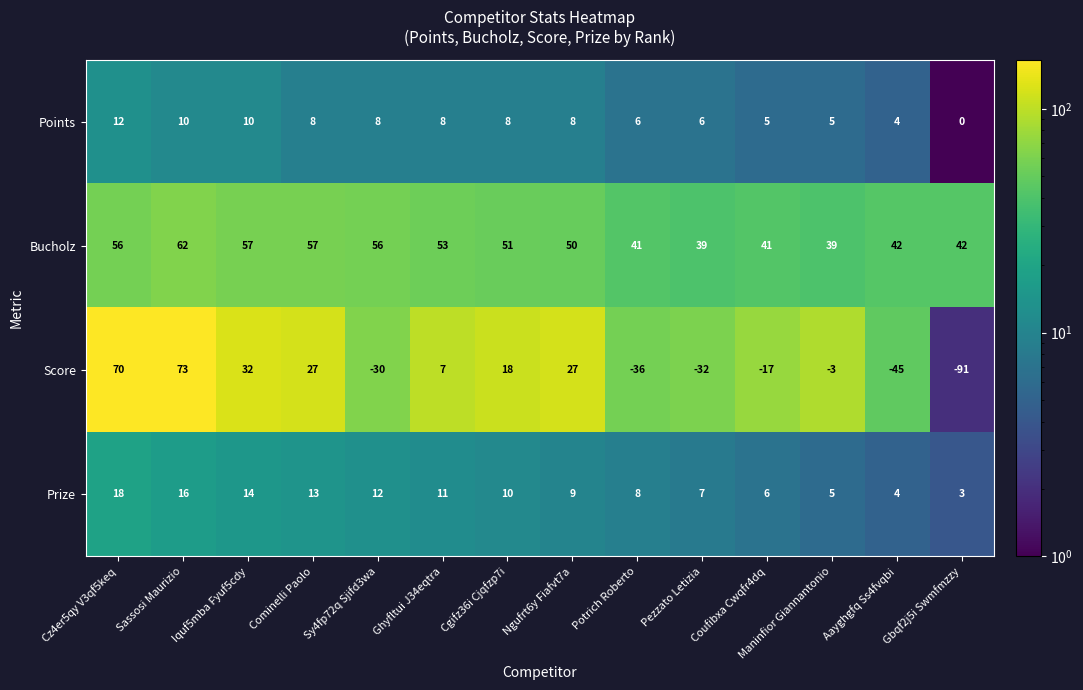

What is the greatest value displayed?

73